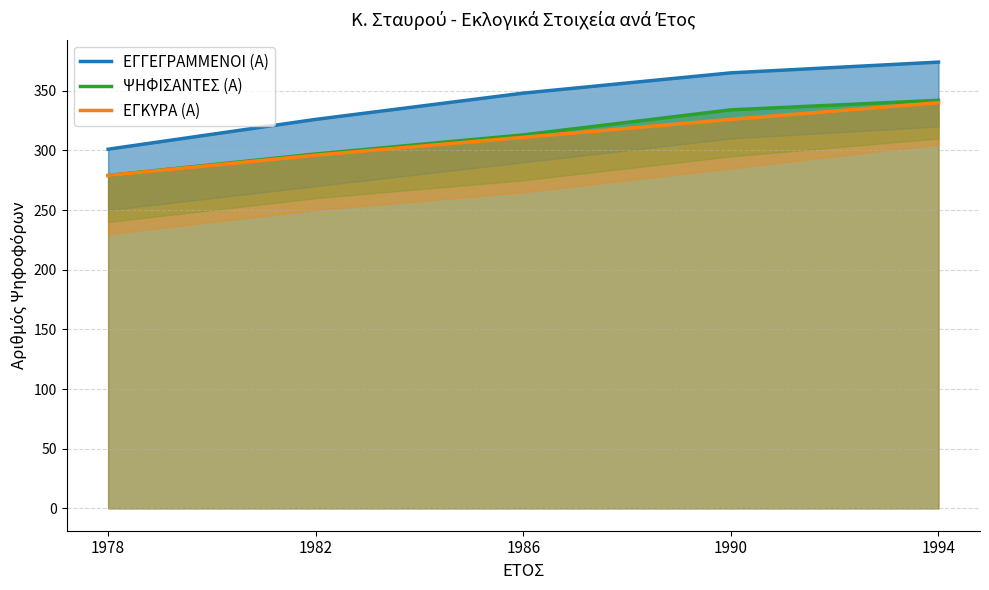

Between 1978 and 1982, which series saw the biggest shift?

ΕΓΓΕΓΡΑΜΜΕΝΟΙ (Α)